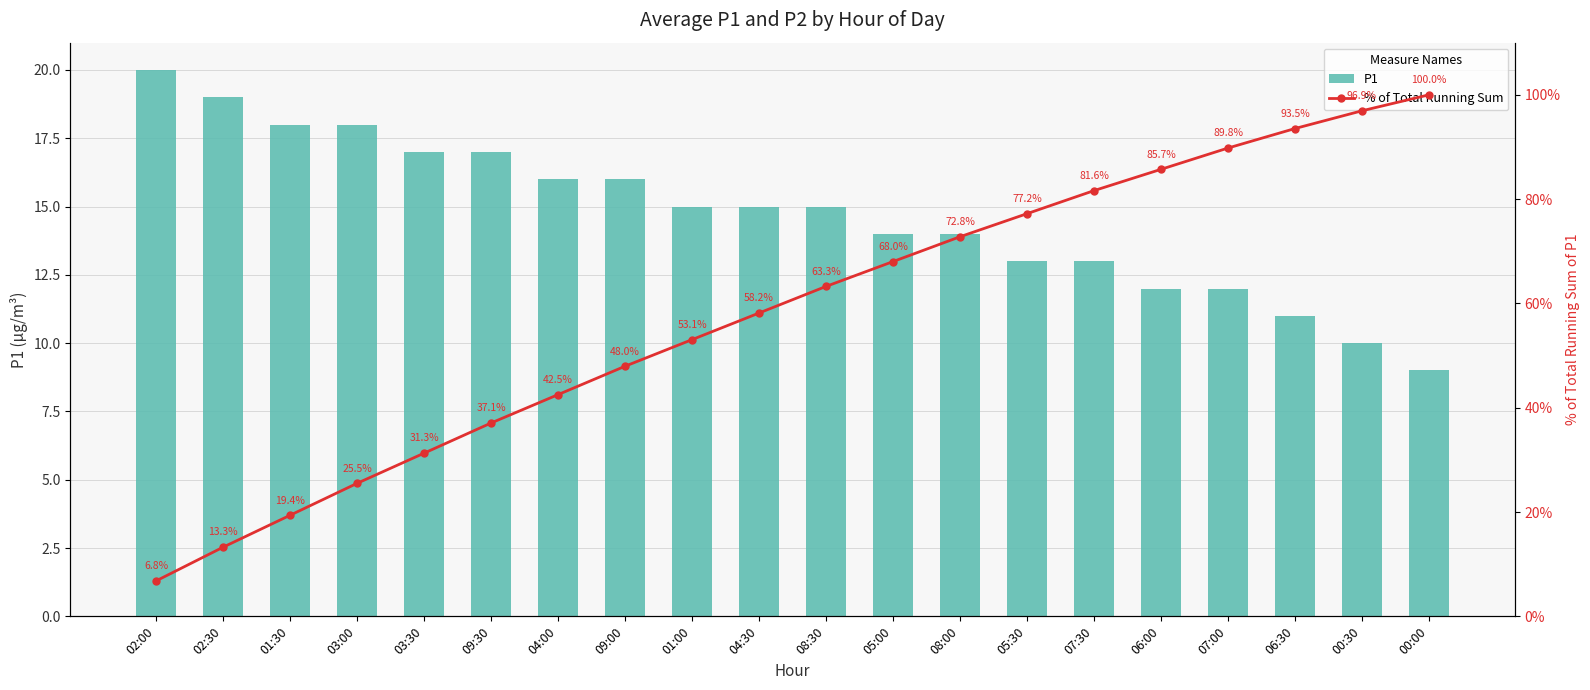

Reading left to right, extract all data points from this chart.

P1: 02:00=20.0	02:30=19.0	01:30=18.0	03:00=18.0	03:30=17.0	09:30=17.0	04:00=16.0	09:00=16.0	01:00=15.0	04:30=15.0	08:30=15.0	05:00=14.0	08:00=14.0	05:30=13.0	07:30=13.0	06:00=12.0	07:00=12.0	06:30=11.0	00:30=10.0	00:00=9.0
% of Total Running Sum: 02:00=6.8	02:30=13.3	01:30=19.4	03:00=25.5	03:30=31.3	09:30=37.1	04:00=42.5	09:00=48.0	01:00=53.1	04:30=58.2	08:30=63.3	05:00=68.0	08:00=72.8	05:30=77.2	07:30=81.6	06:00=85.7	07:00=89.8	06:30=93.5	00:30=96.9	00:00=100.0